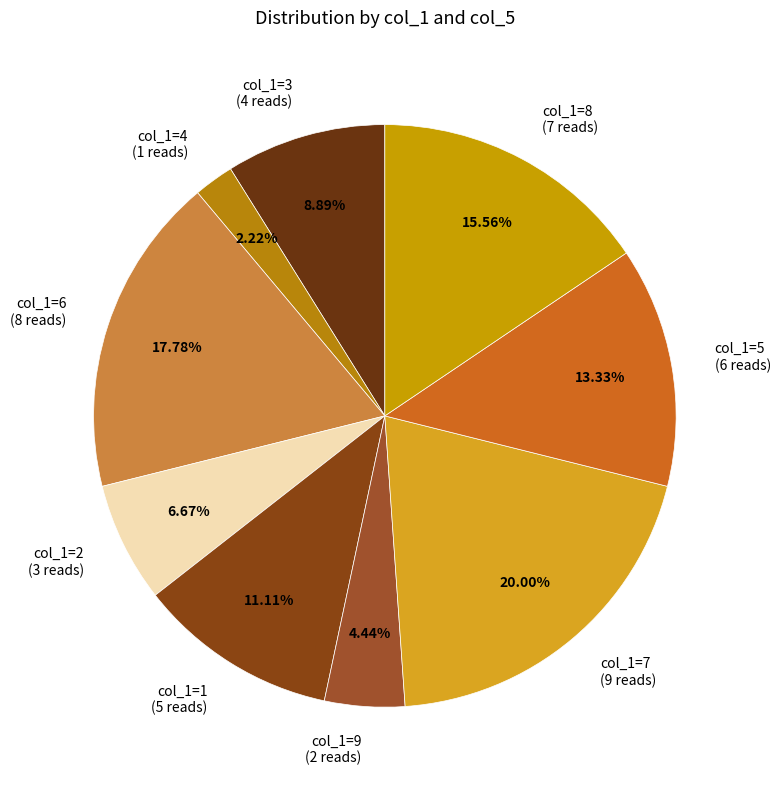

Does col_1=9 represent more than half of the total?

No